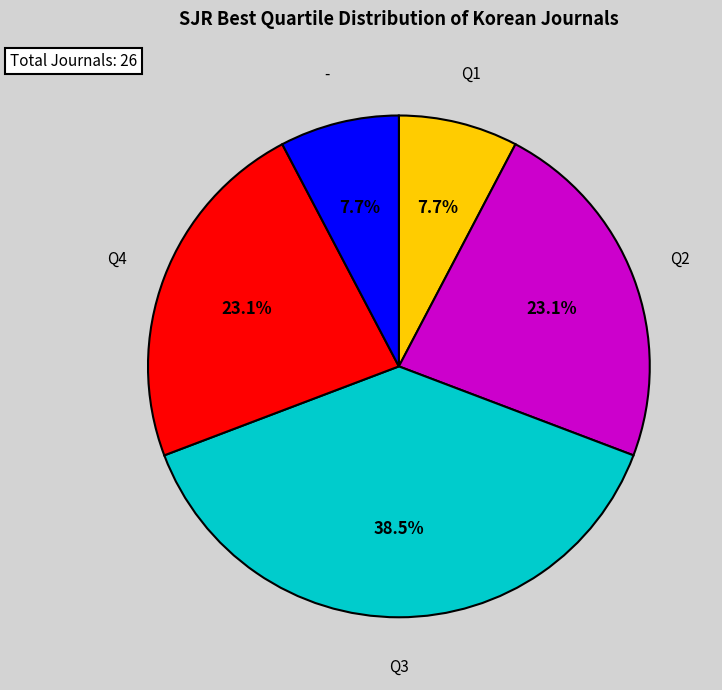

To the nearest percent, what is the difference between the largest and smallest slice percentages?

31%